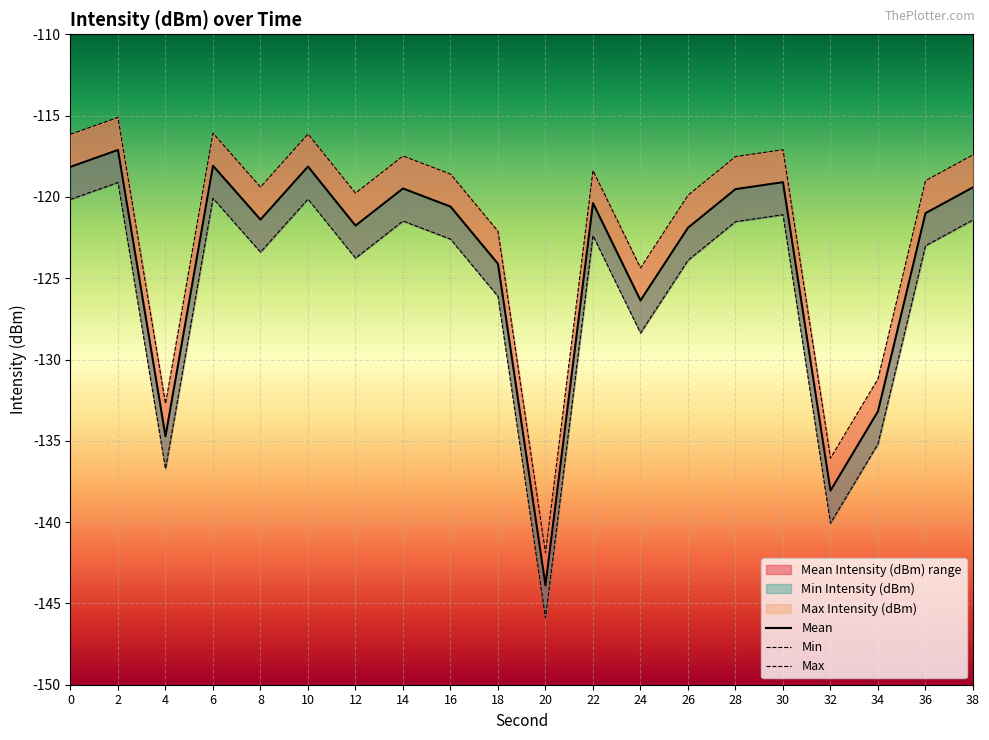

How many interior local valleys does the Min Intensity (dBm) series have?

6